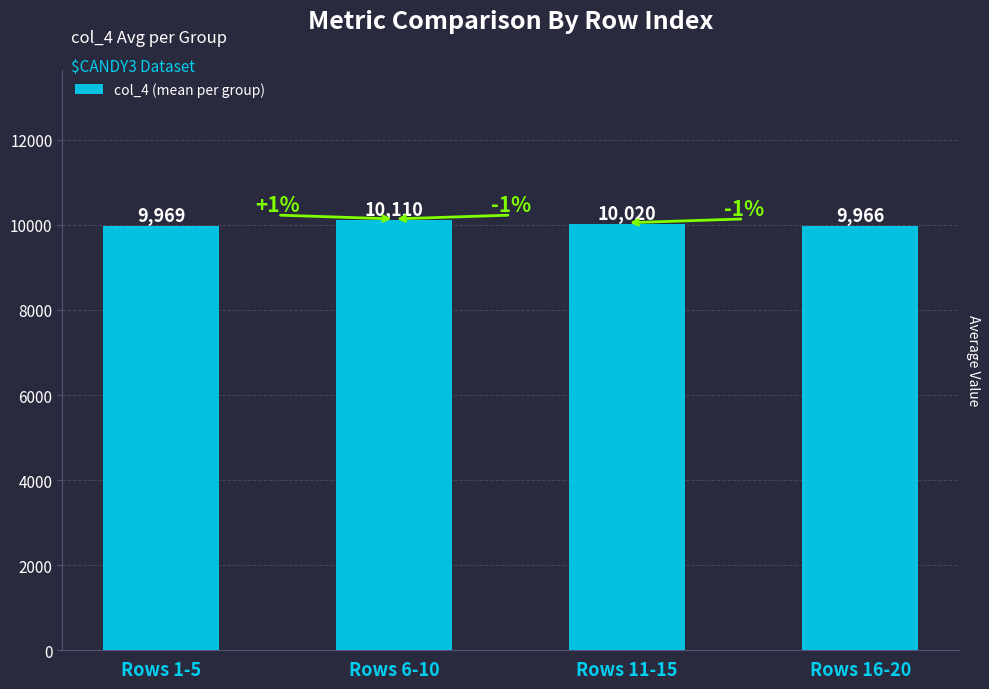

What is the label of the 1st bar from the left?

Rows 1-5